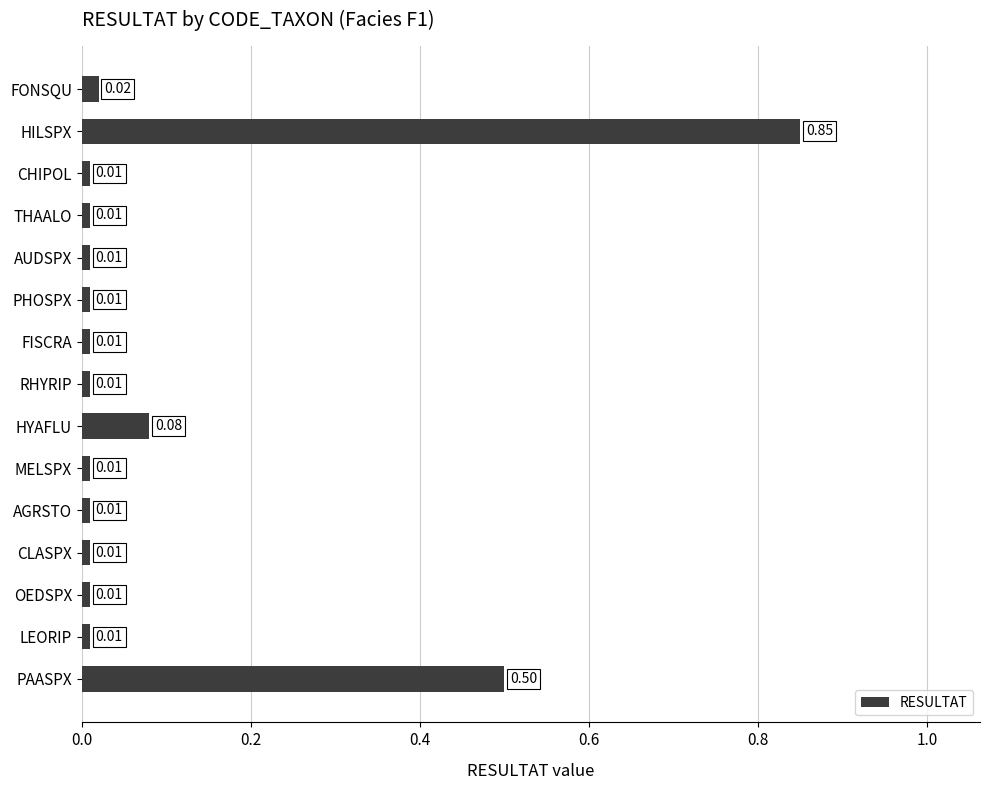

Which label corresponds to the largest value in the chart?

HILSPX